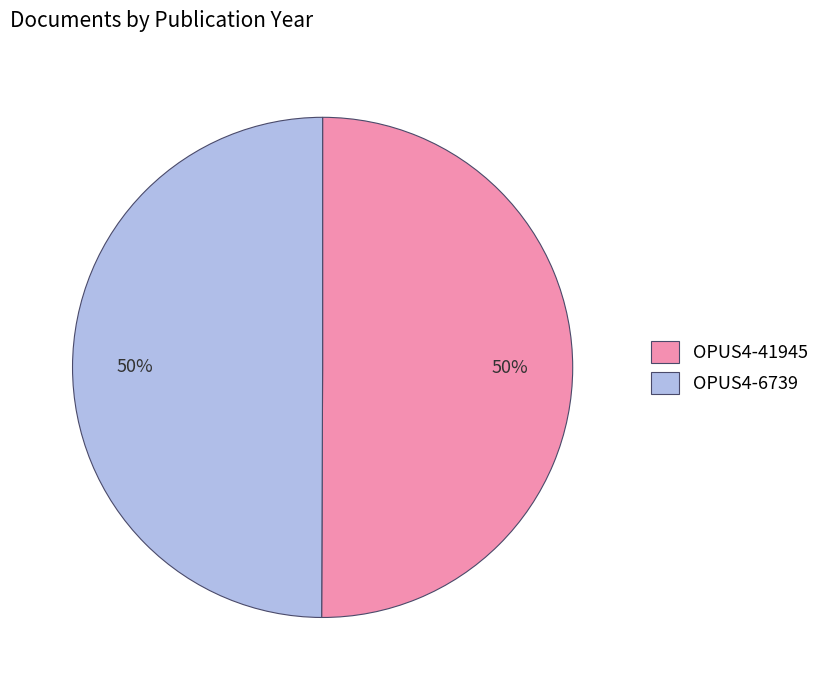

To the nearest percent, what is the combined percentage of OPUS4-6739 and OPUS4-41945?

100%